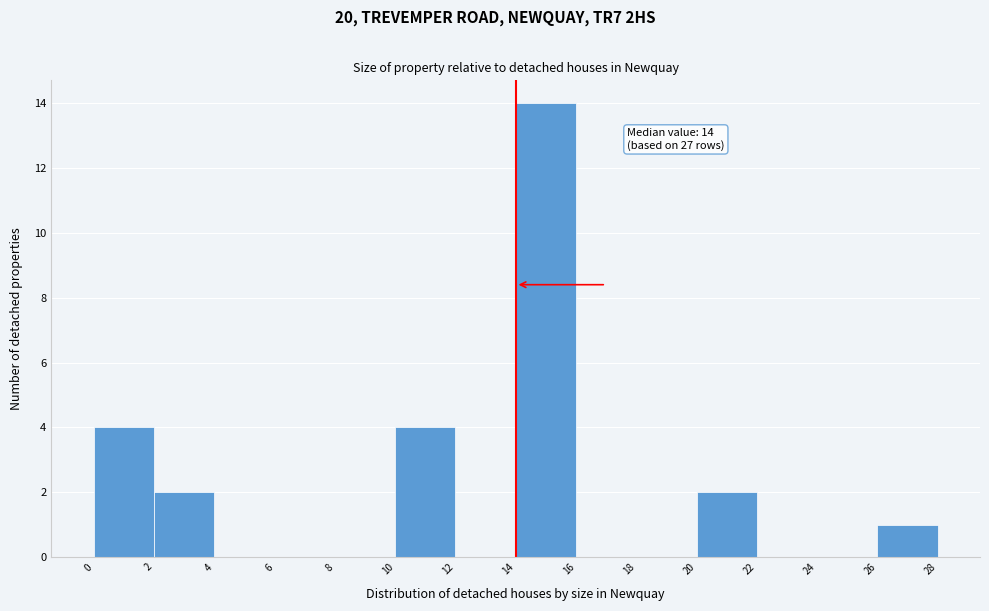

Which range on the x-axis has the tallest bar?

14 to 16